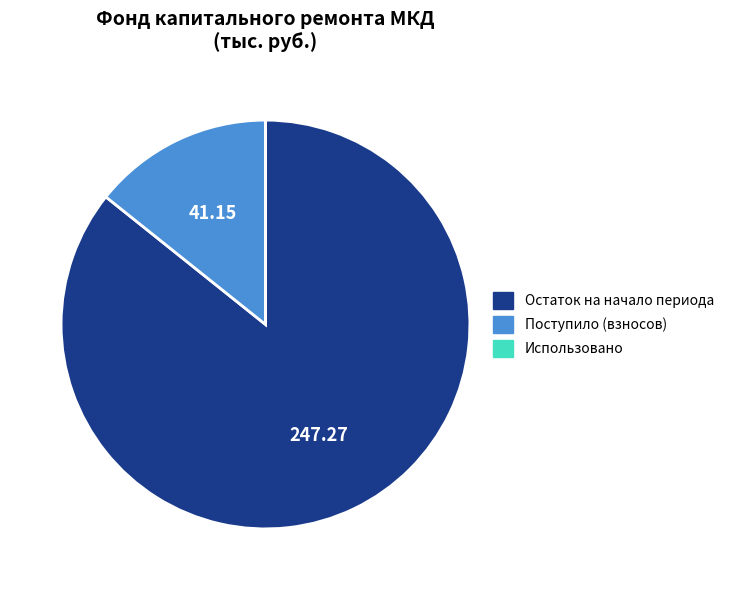

Which slice is the largest?

Остаток на начало периода